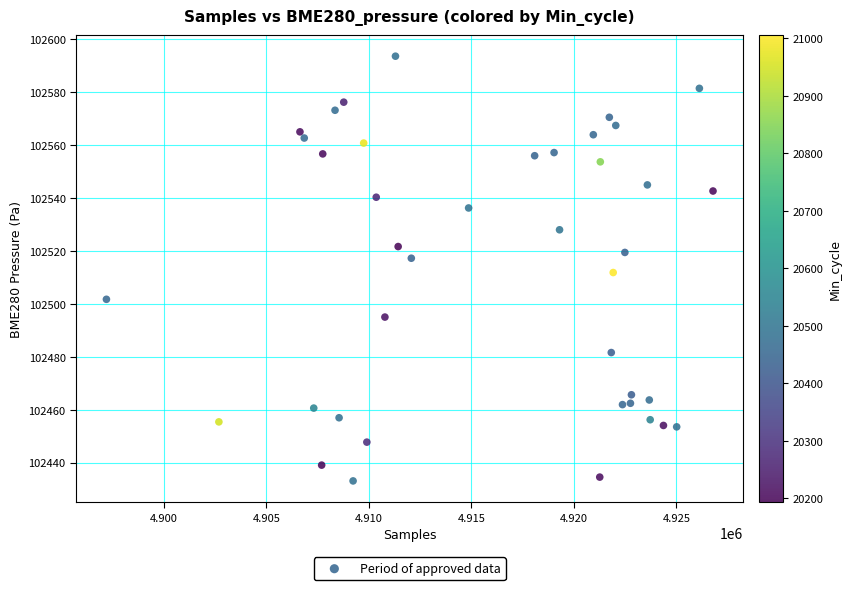

What is the range of X values (max minus min)?

29586.0